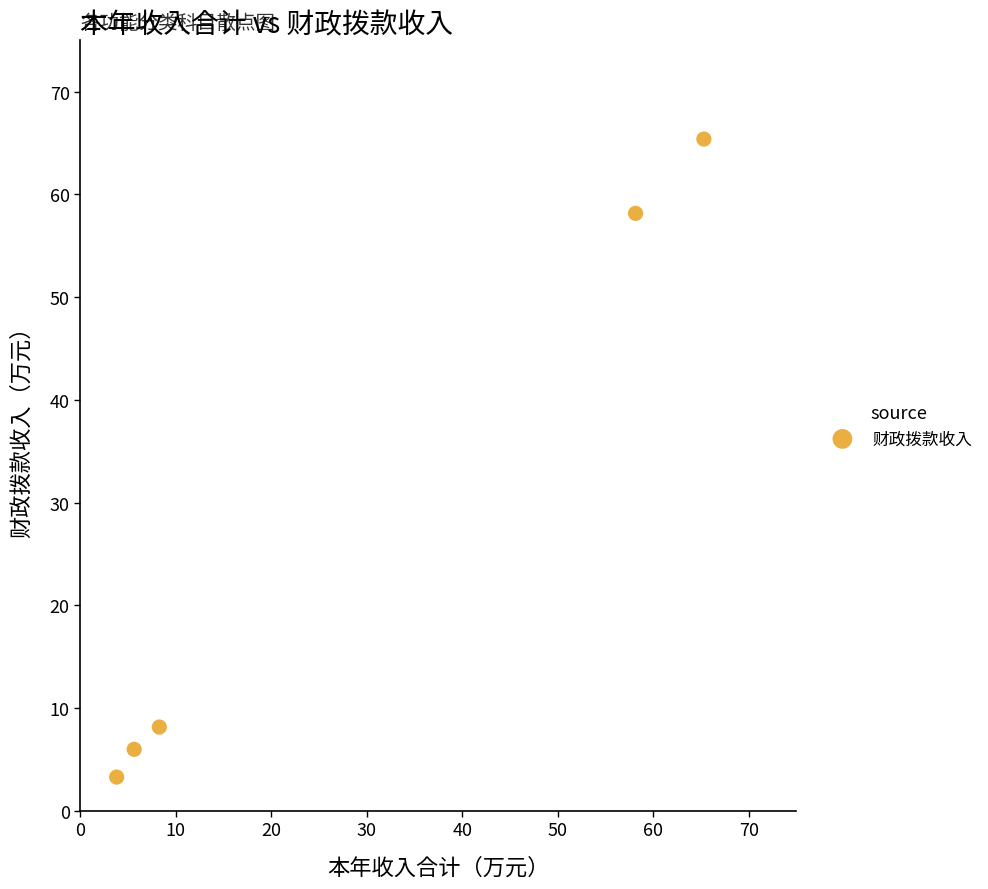

What is the range of X values (max minus min)?

61.5